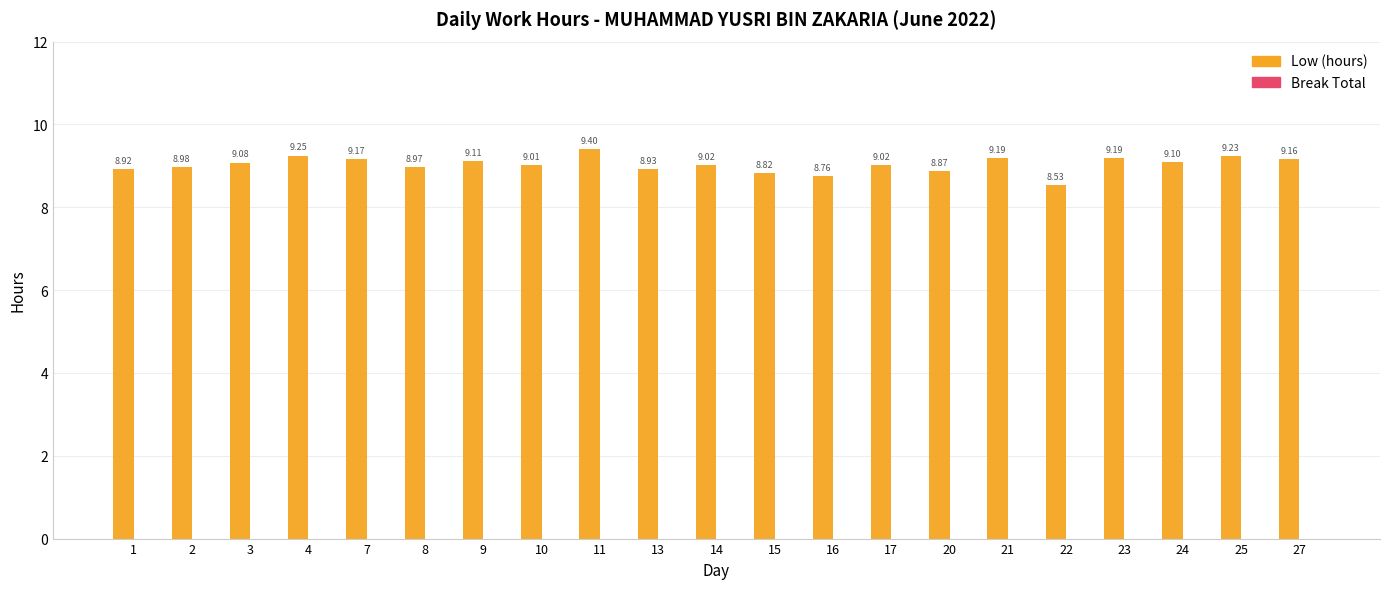

What is the change in value from 11 to 16?

-0.6